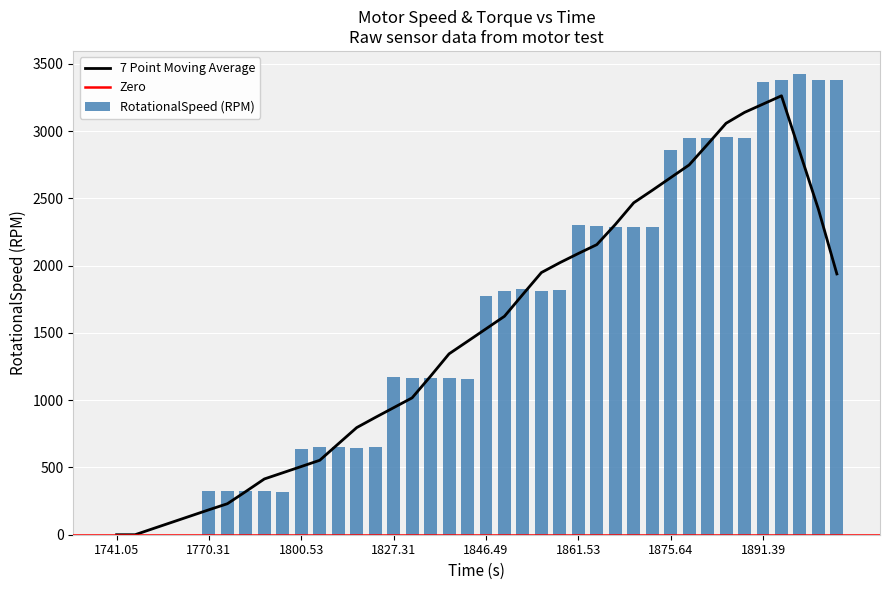

What is the label of the 15th bar from the right?

1861.53